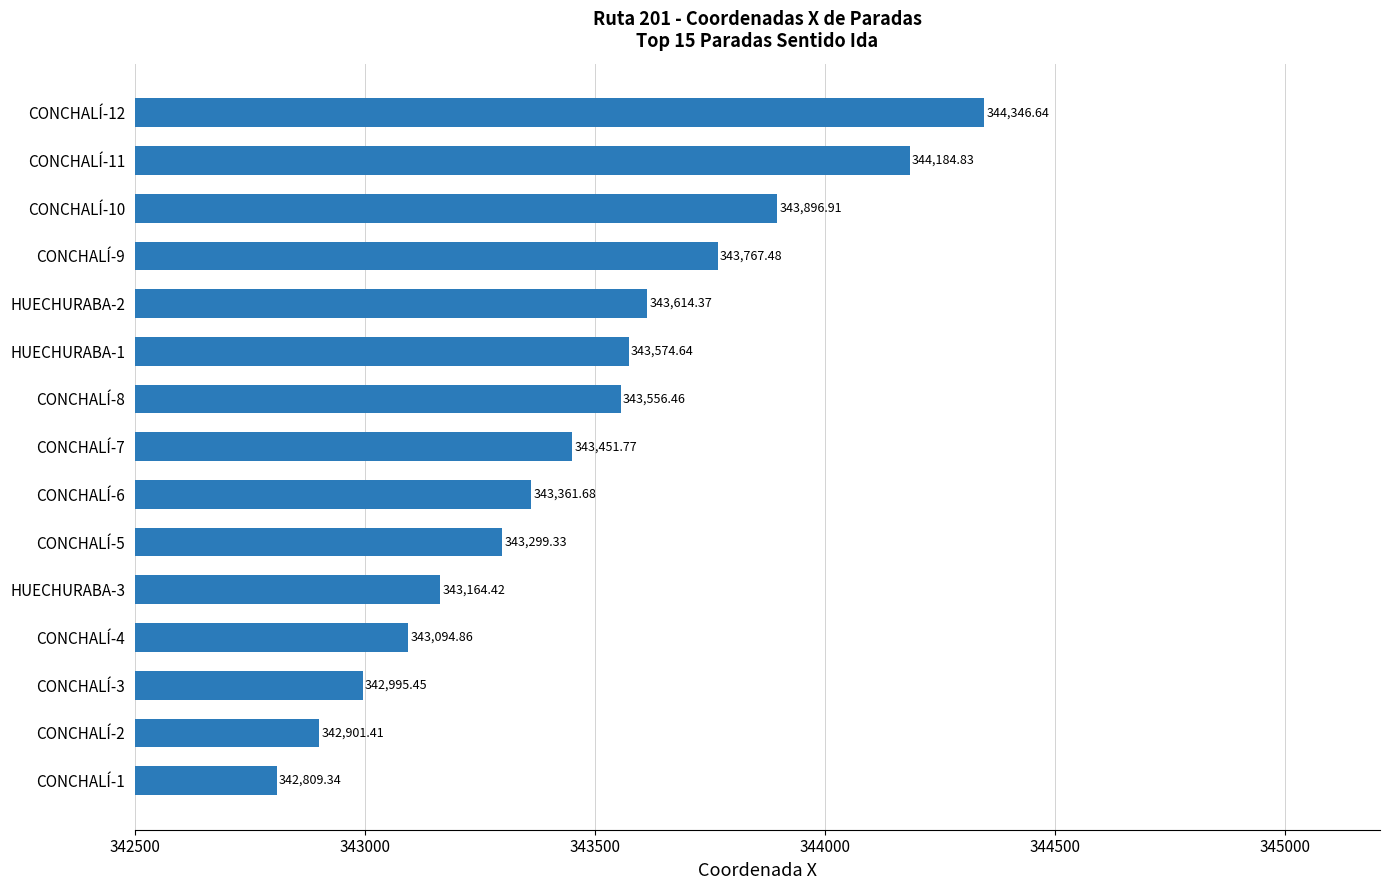

Between CONCHALÍ-1 and CONCHALÍ-5, which is larger?

CONCHALÍ-5